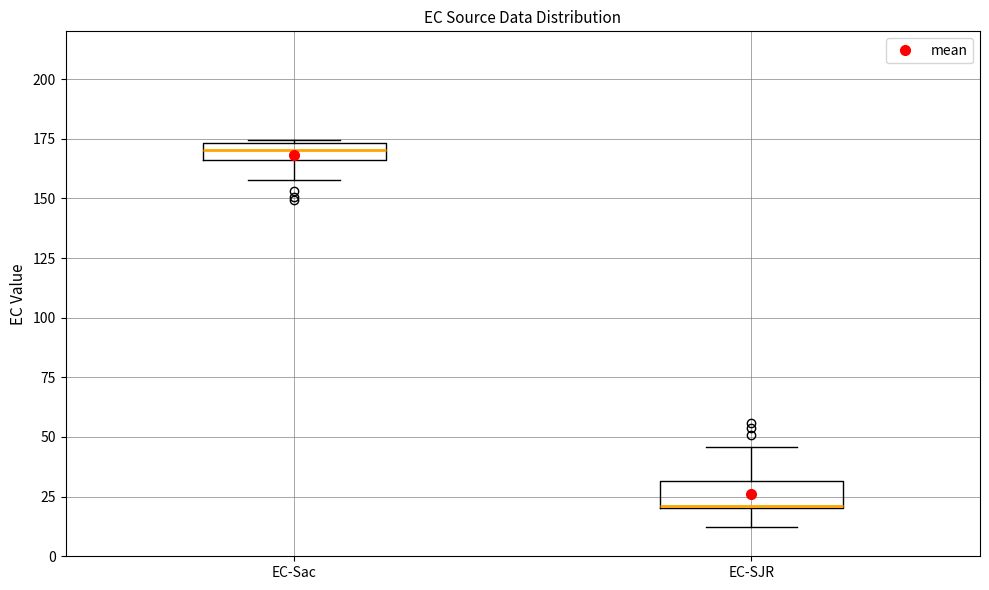

Where is the upper edge of the box for EC-SJR on the y-axis? The values are not printed on the chart, so give them approximately, as read against the axis.

30